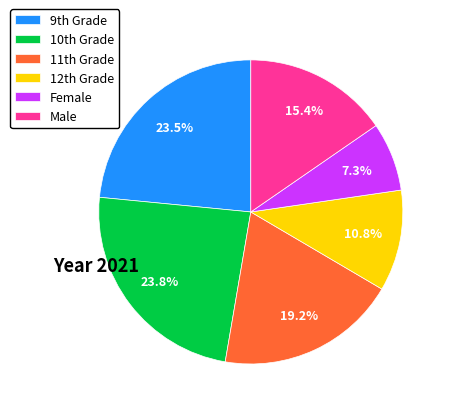

Is there any slice that represents more than half of the pie?

No